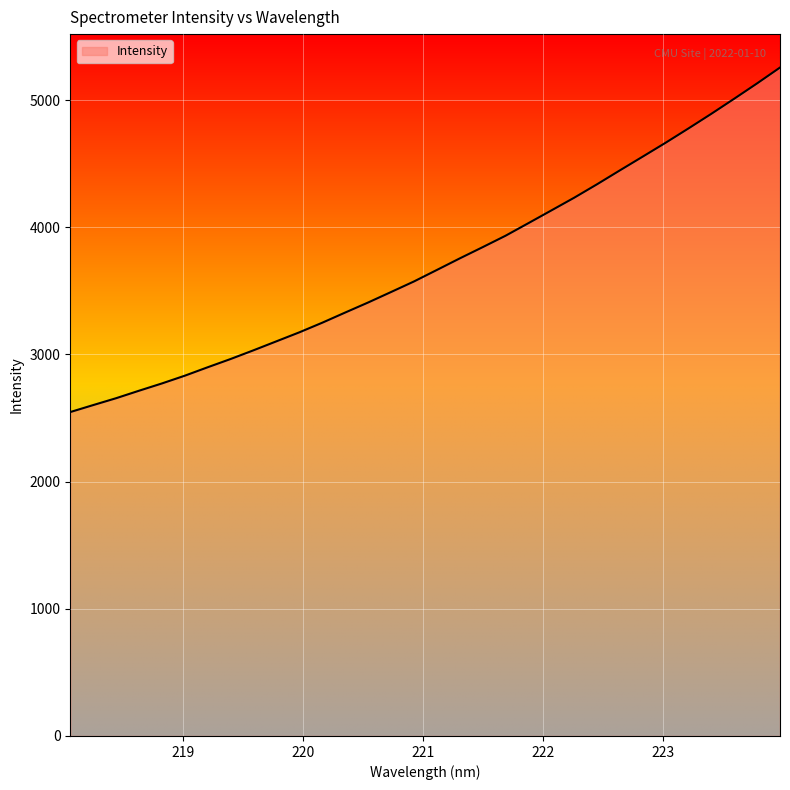

What is the average value?

3719.6